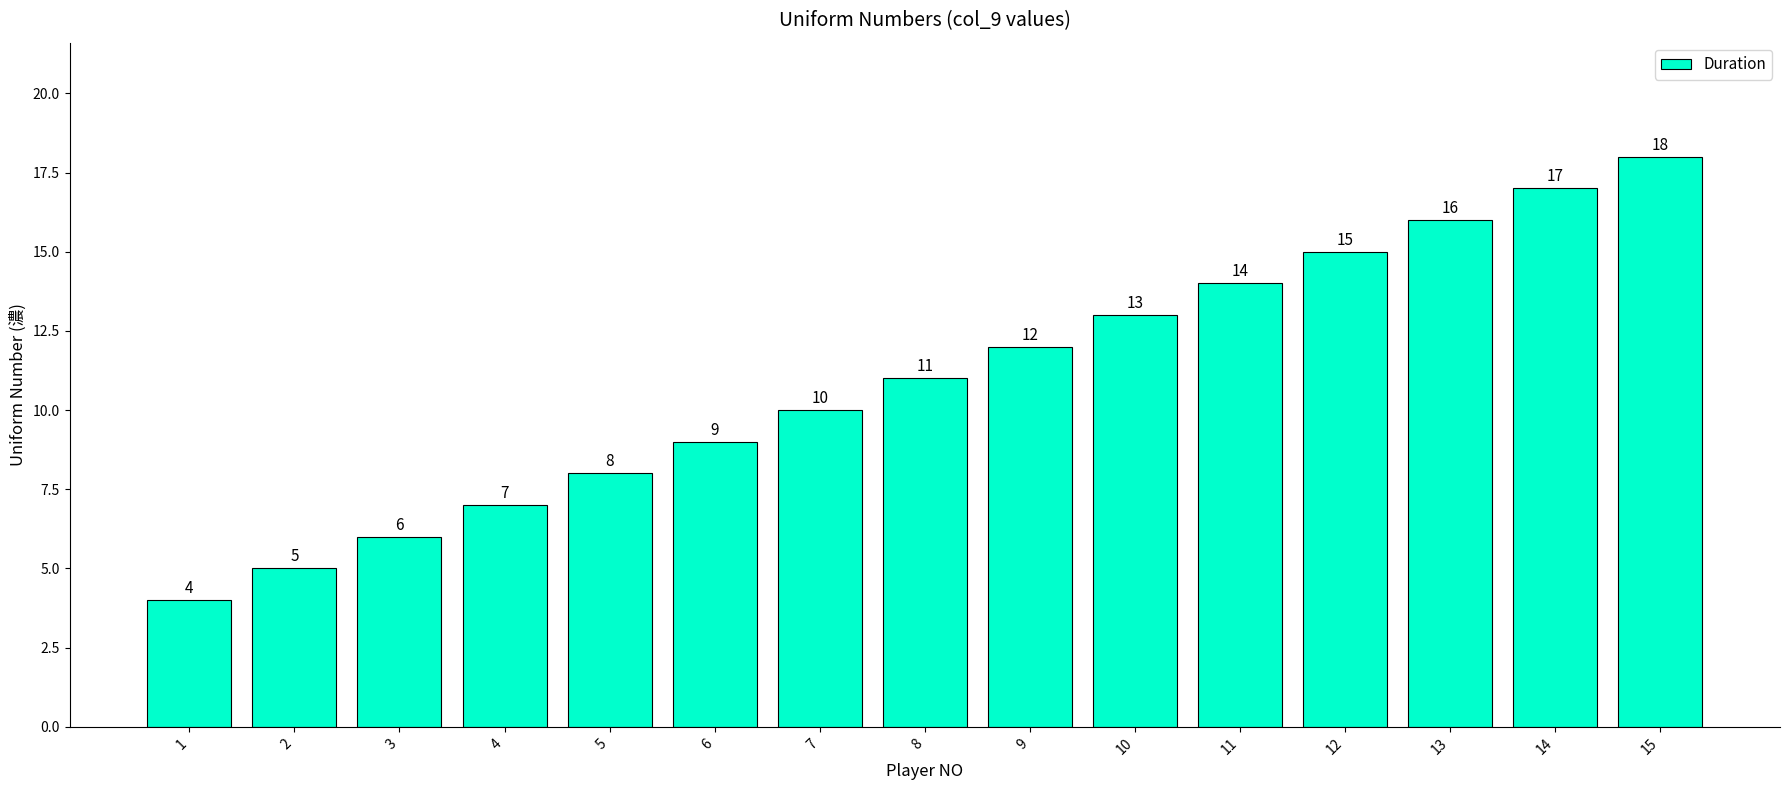

At which category does the chart reach its peak across all series?

15